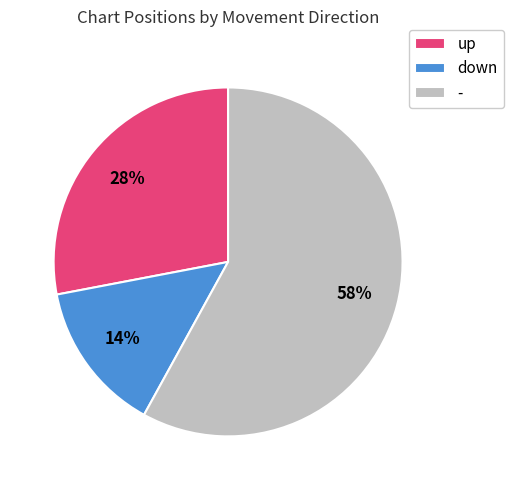

To the nearest percent, what is the combined percentage of up and down?

42%